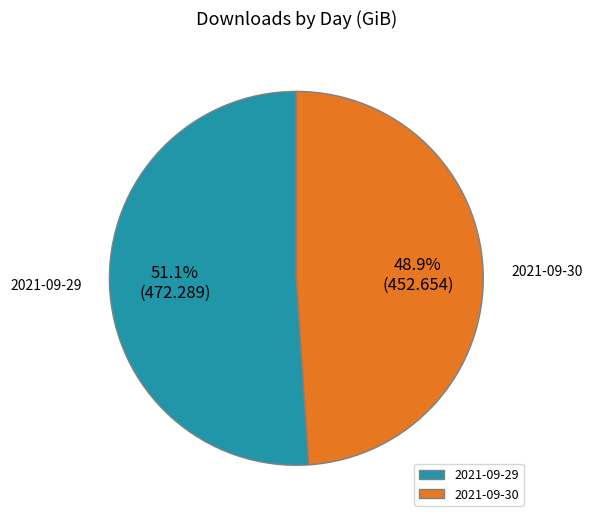

Count the number of slices in the pie.

2